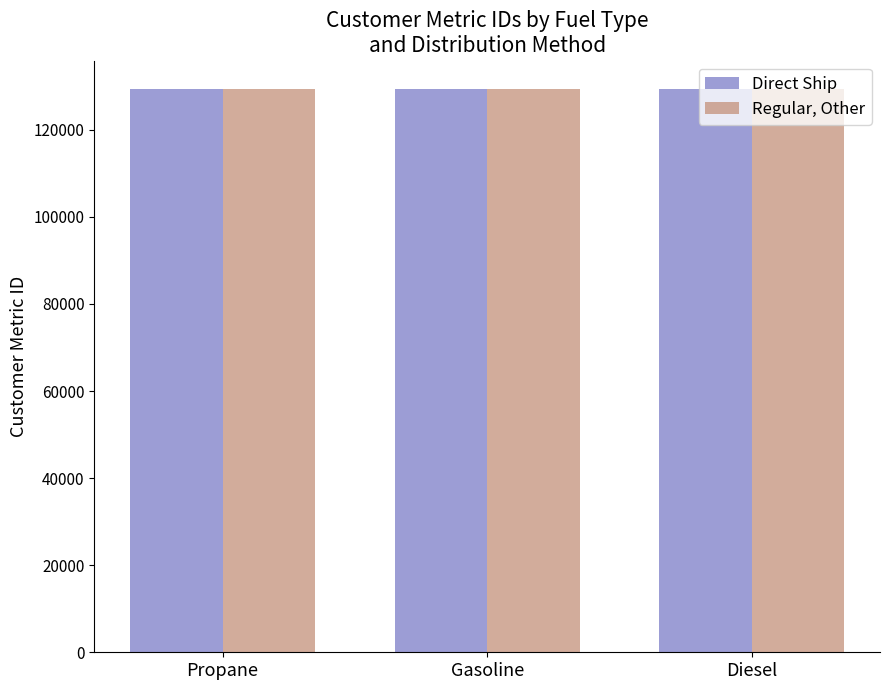

How many bars are there in each group?

2